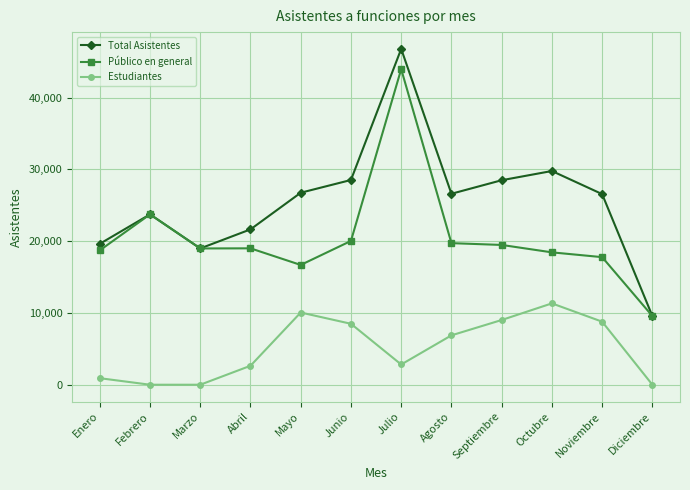

True or false: Estudiantes has a value of 11787 at Septiembre.

False